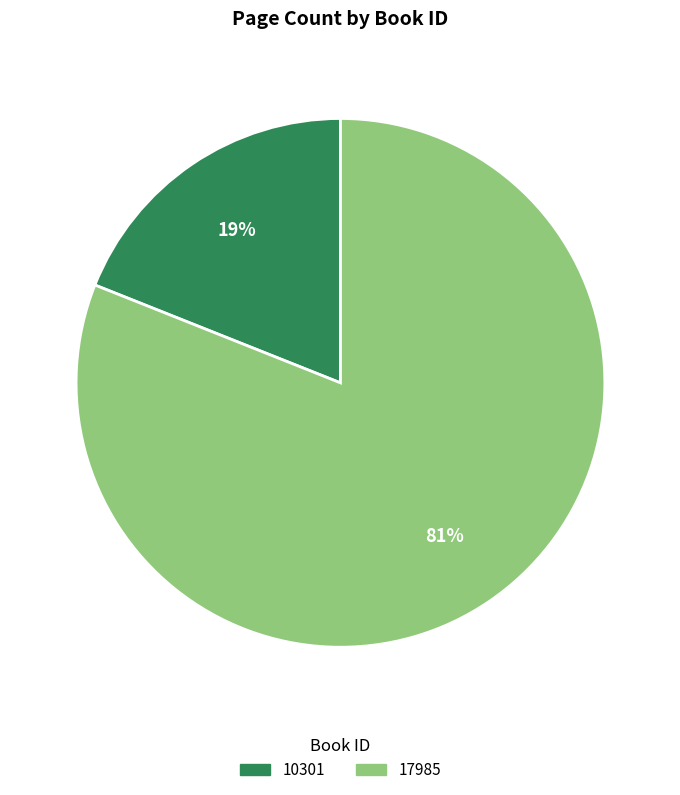

Which category has the biggest portion of the pie?

17985